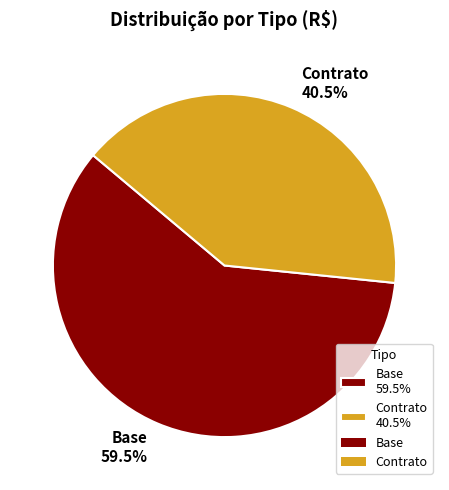

Approximately how many times larger is the value at Base compared to Contrato?

1.5